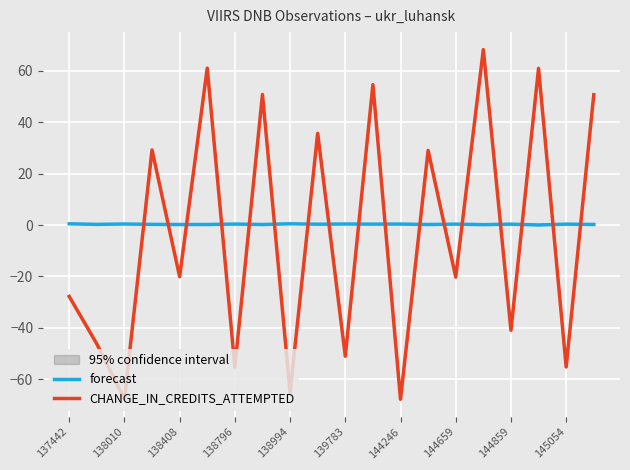

Reading left to right, transcribe all the data shown in this chart.

forecast: 0.5	0.3	0.4	0.3	0.2	0.2	0.4	0.2	0.5	0.3	0.4	0.4	0.4	0.2	0.4	0.2	0.3	0.0	0.4	0.2
CHANGE_IN_CREDITS_ATTEMPTED: -27.8	-46.2	-67.8	29.2	-20.1	61.0	-55.2	50.8	-65.1	35.7	-51.0	54.6	-67.8	29.0	-20.3	68.2	-40.9	61.0	-55.2	50.7